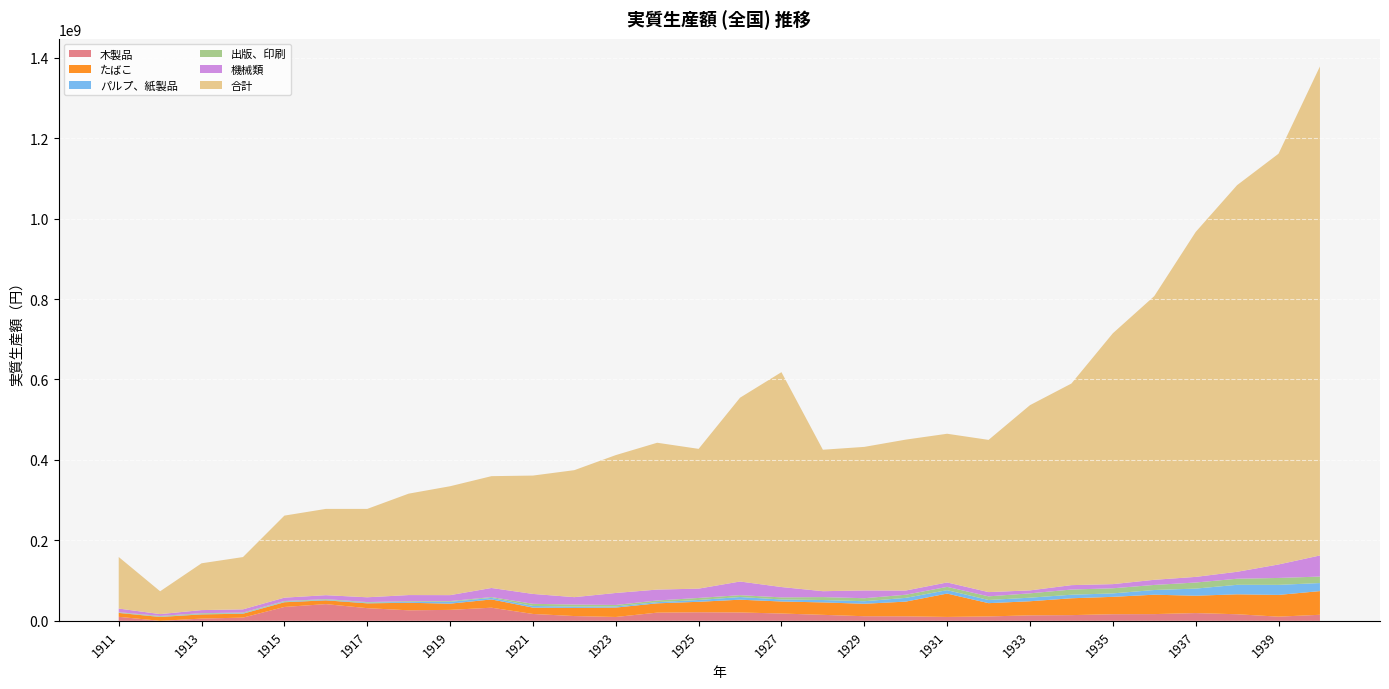

Reading left to right, list all the values displayed in this chart.

木製品: 1911=9943732.2	1912=0.0	1913=5536519.7	1914=7988330.5	1915=34493675.2	1916=41523171.3	1917=31467278.3	1918=26132221.9	1919=27173561.4	1920=32625773.3	1921=17054579.2	1922=11841041.5	1923=9550298.9	1924=20355727.7	1925=21291928.6	1926=20786025.8	1927=18155330.3	1928=14863764.0	1929=11428284.3	1930=11154518.4	1931=9659145.7	1932=10908667.2	1933=13631494.9	1934=14171110.4	1935=16432317.0	1936=16711433.2	1937=19244251.7	1938=16339377.5	1939=10357408.1	1940=15018514.7
たばこ: 1911=9726592.9	1912=9574108.5	1913=10472314.8	1914=9671667.6	1915=11694477.9	1916=9415767.0	1917=11999911.4	1918=18766732.8	1919=15493032.1	1920=20537800.4	1921=15734070.0	1922=20253635.0	1923=23354395.8	1924=23139280.0	1925=26019650.3	1926=31732639.9	1927=29891413.1	1928=30914133.7	1929=30960005.3	1930=36603108.6	1931=58070351.1	1932=32992494.8	1933=35021844.6	1934=41878180.6	1935=43180537.0	1936=48207853.9	1937=43167911.5	1938=49565358.0	1939=54046150.9	1940=58866505.4
パルプ、紙製品: 1911=614476.1	1912=758766.4	1913=1149815.5	1914=1252921.6	1915=1312691.8	1916=1392927.4	1917=1667171.0	1918=2181355.8	1919=4591213.3	1920=3832441.8	1921=4165927.4	1922=3293196.2	1923=2837531.6	1924=2976897.4	1925=4453733.9	1926=6591499.3	1927=5024594.7	1928=5926889.2	1929=6321559.9	1930=9289385.9	1931=8482409.9	1932=7851694.2	1933=8860843.7	1934=8801872.4	1935=8539653.0	1936=11698138.2	1937=17687762.6	1938=23607213.6	1939=24971220.3	1940=20026479.1
出版、印刷: 1911=1133807.8	1912=1779616.9	1913=1805639.9	1914=1658101.5	1915=1642767.8	1916=1669657.2	1917=1448080.3	1918=1789597.8	1919=1786862.0	1920=2029028.7	1921=5323139.5	1922=5073914.9	1923=3671541.2	1924=4100066.7	1925=5129149.8	1926=4688450.4	1927=5211924.6	1928=7307720.6	1929=7489960.5	1930=7801191.8	1931=8197952.8	1932=9073520.8	1933=10840538.3	1934=12897223.7	1935=12744014.0	1936=12590362.1	1937=15124341.6	1938=15112307.2	1939=17196046.3	1940=16077734.3
機械類: 1911=9103702.8	1912=4614203.1	1913=7706732.9	1914=7955335.8	1915=8456245.9	1916=9733571.2	1917=11949848.0	1918=15168466.3	1919=14815933.6	1920=22620204.8	1921=24579747.0	1922=18395154.0	1923=29817284.9	1924=27069729.8	1925=23126110.3	1926=33934612.1	1927=25713219.5	1928=14637734.4	1929=19302617.3	1930=10459938.4	1931=10997186.9	1932=10577775.0	1933=7308030.6	1934=10958624.5	1935=10322014.0	1936=12751747.6	1937=13987518.8	1938=17266865.6	1939=33522748.2	1940=52489271.5
合計: 1911=128145202.3	1912=56700392.2	1913=116353048.2	1914=129957309.7	1915=203933015.0	1916=214487547.7	1917=219679927.0	1918=252104816.3	1919=270693426.4	1920=277985536.5	1921=294217761.2	1922=315667777.3	1923=342738312.2	1924=365034563.4	1925=347454581.2	1926=456923666.0	1927=534143035.0	1928=351659729.1	1929=356885644.2	1930=375126948.2	1931=369624061.0	1932=378383526.8	1933=460463001.8	1934=501145912.1	1935=623535722.7	1936=705200400.3	1937=857408834.9	1938=961136321.6	1939=1021044774.7	1940=1215681965.1